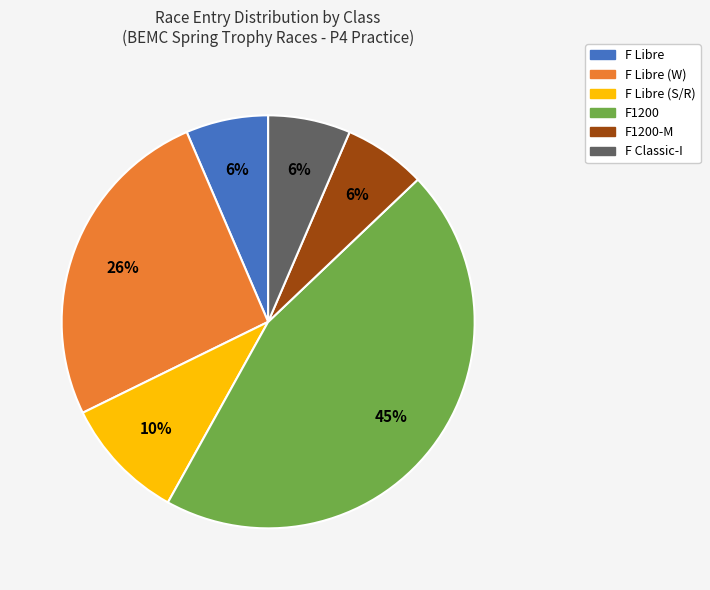

To the nearest percent, what is the average slice percentage?

17%